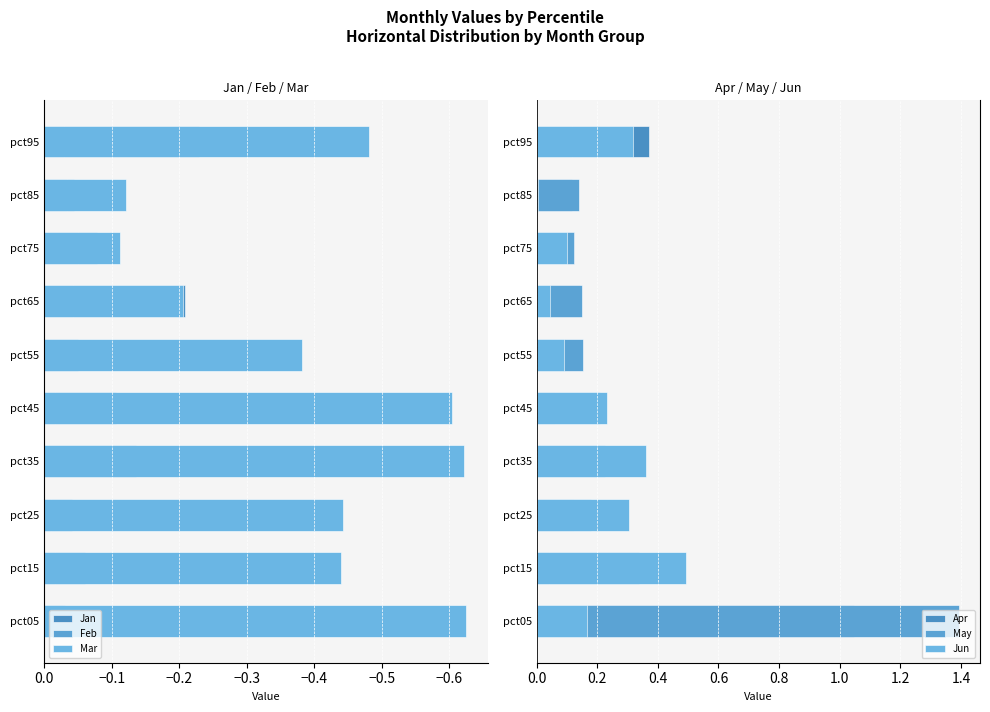

The Mar series shows -0.0 at pct65. True or false?

False